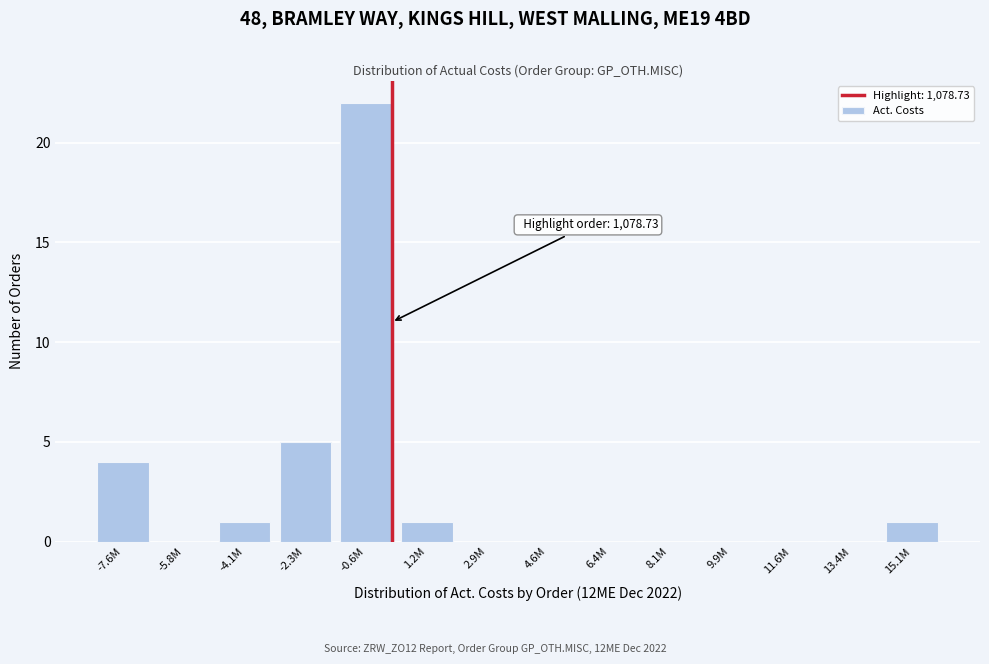

Reading left to right, list all the values displayed in this chart.

-7.6M=4	-5.8M=0	-4.1M=1	-2.3M=5	-0.6M=22	1.2M=1	2.9M=0	4.6M=0	6.4M=0	8.1M=0	9.9M=0	11.6M=0	13.4M=0	15.1M=1